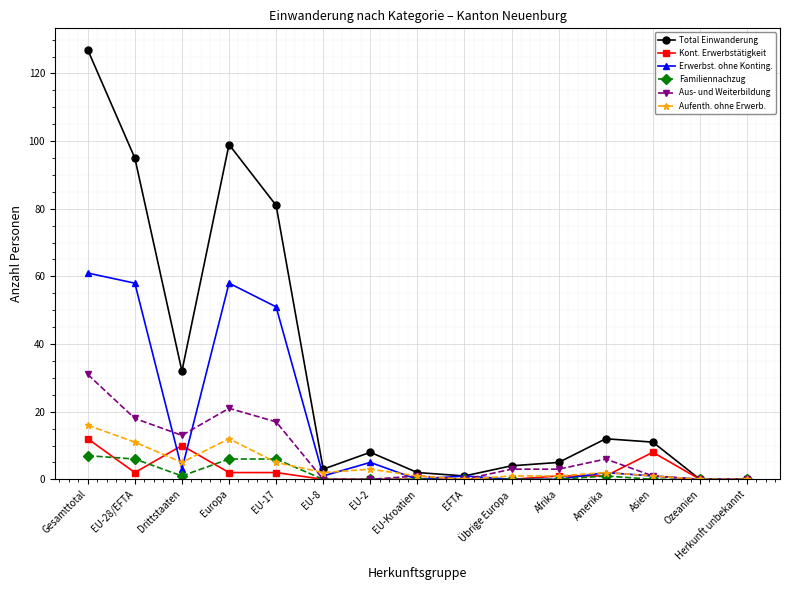

At how many categories does at least one series exceed 57?

4